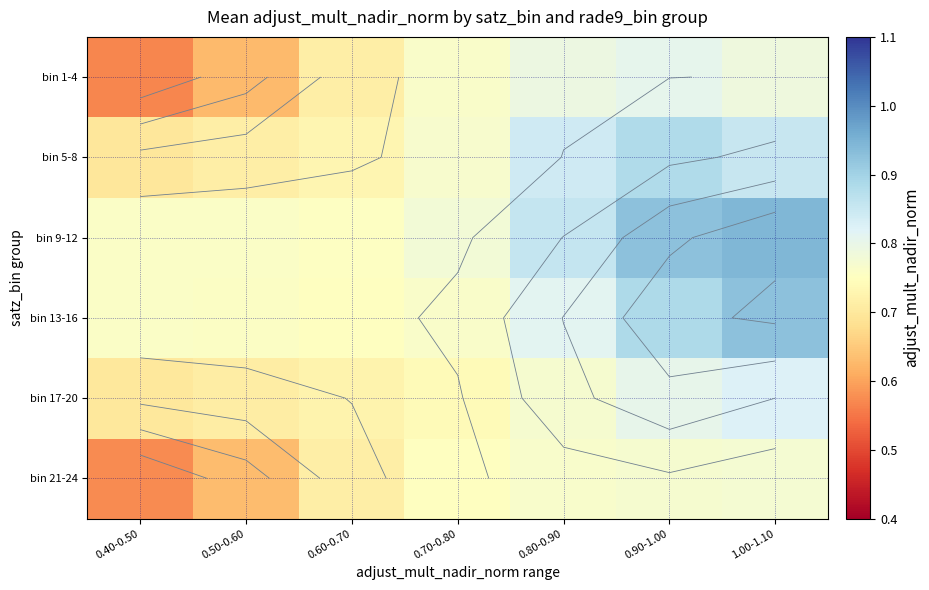

Is it true that bin 9-12 equals 0.8 at 0.60-0.70?

True